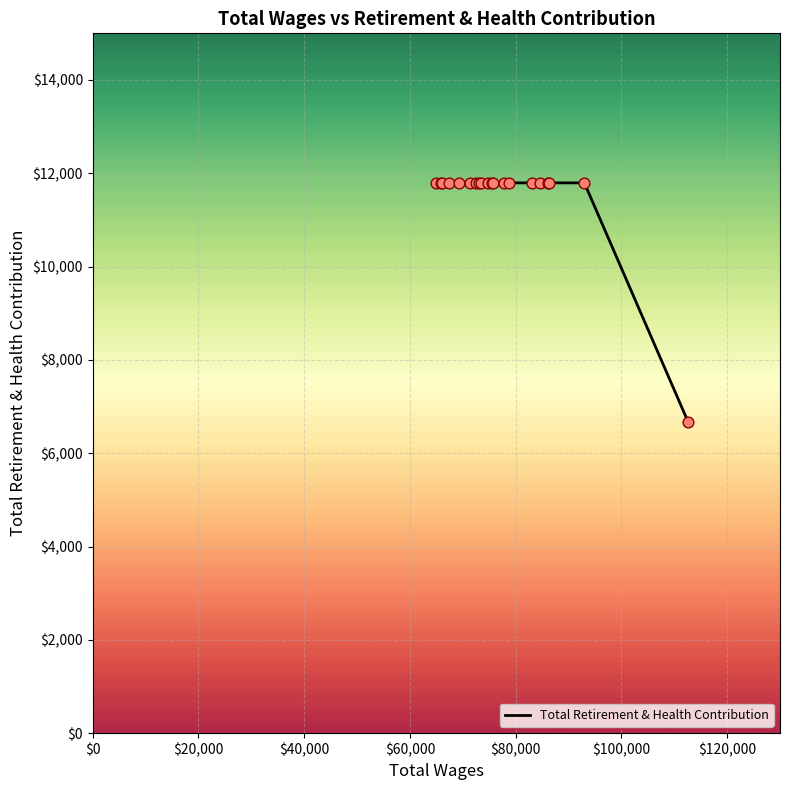

What is the difference between the maximum and minimum values?

5135